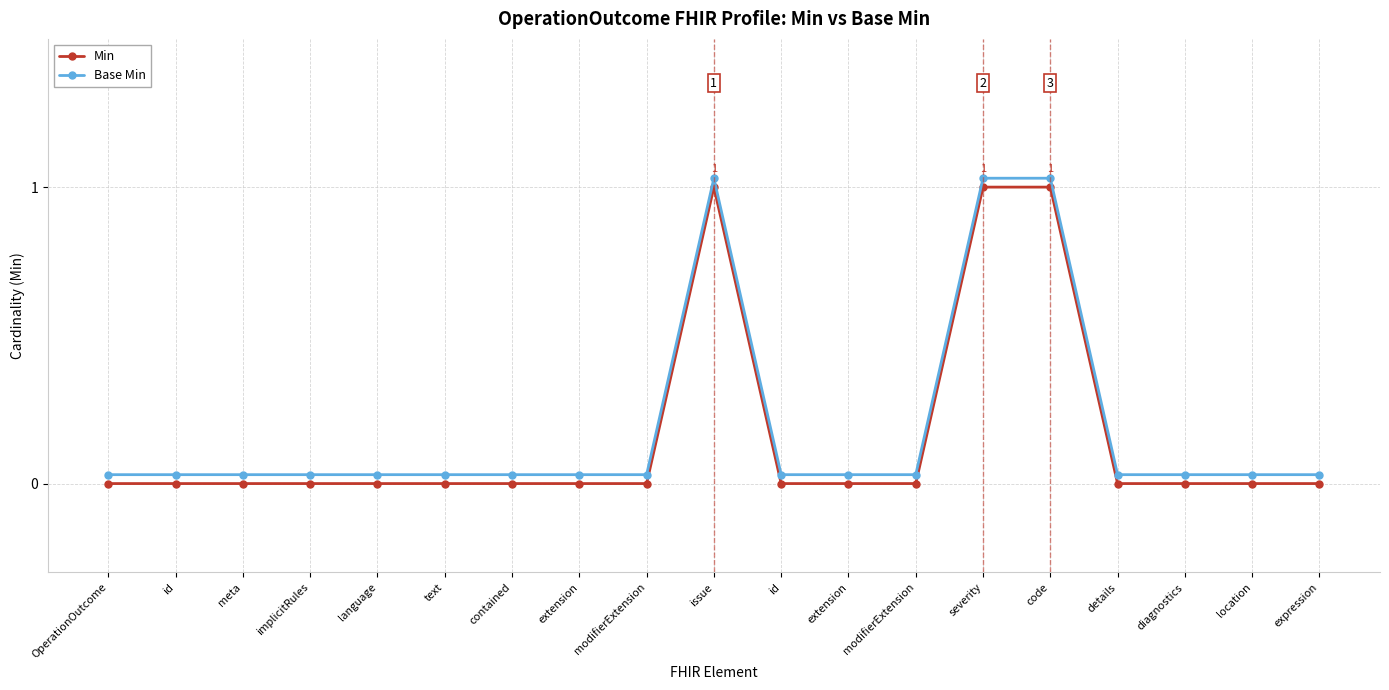

Which has a higher value, implicitRules or text?

implicitRules